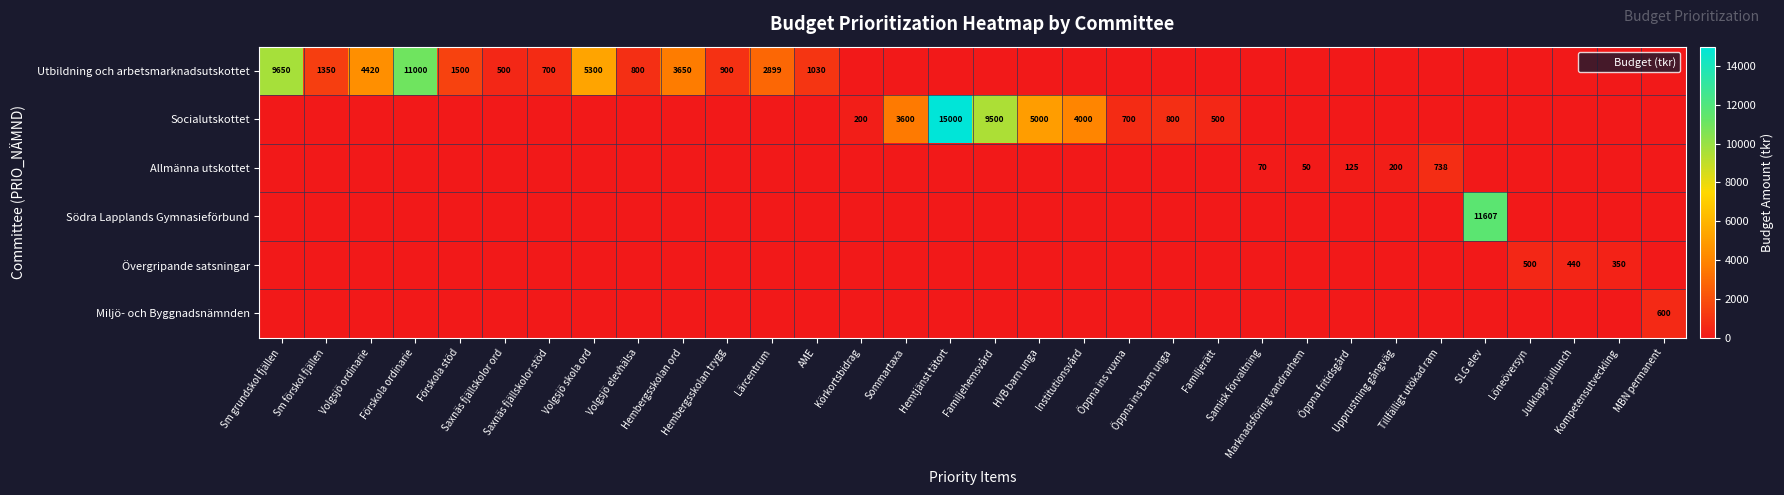

List the labels in order of Utbildning och arbetsmarknadsutskottet value, largest first.

Förskola ordinarie, Sm grundskol fjällen, Volgsjö skola ord, Volgsjö ordinarie, Hembergsskolan ord, Lärcentrum, Förskola stöd, Sm förskol fjällen, AME, Hembergsskolan trygg, Volgsjö elevhälsa, Saxnäs fjällskolor stöd, Saxnäs fjällskolor ord, Körkortsbidrag, Sommartaxa, Hemtjänst tätort, Familjehemsvård, HVB barn unga, Institutionsvård, Öppna ins vuxna, Öppna ins barn unga, Familjerätt, Samisk förvaltning, Marknadsföring vandrarhem, Öppna fritidsgård, Upprustning gångväg, Tillfälligt utökad ram, SLG elev, Löneöversyn, Julklapp jullunch, Kompetensutveckling, MBN permanent